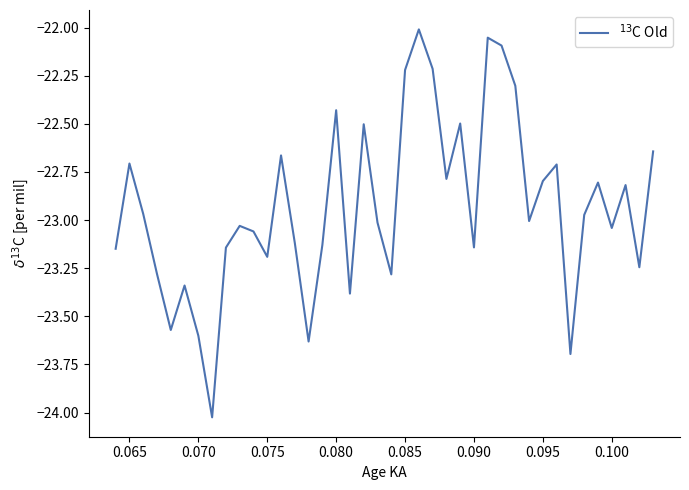

What is the greatest value displayed?

-22.0